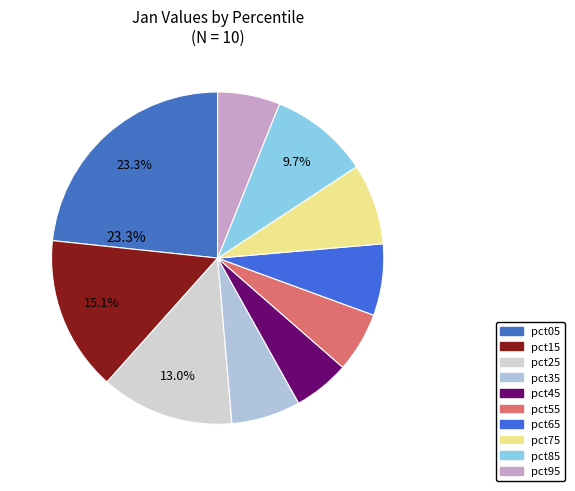

Do pct35 and pct85 together represent more than half of the pie?

No